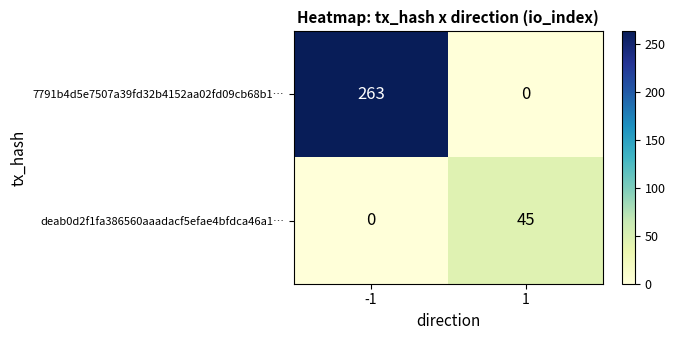

True or false: 7791b4d5e7507a39fd32b4152aa02fd09cb68b1… has a value of 407 at -1.

False